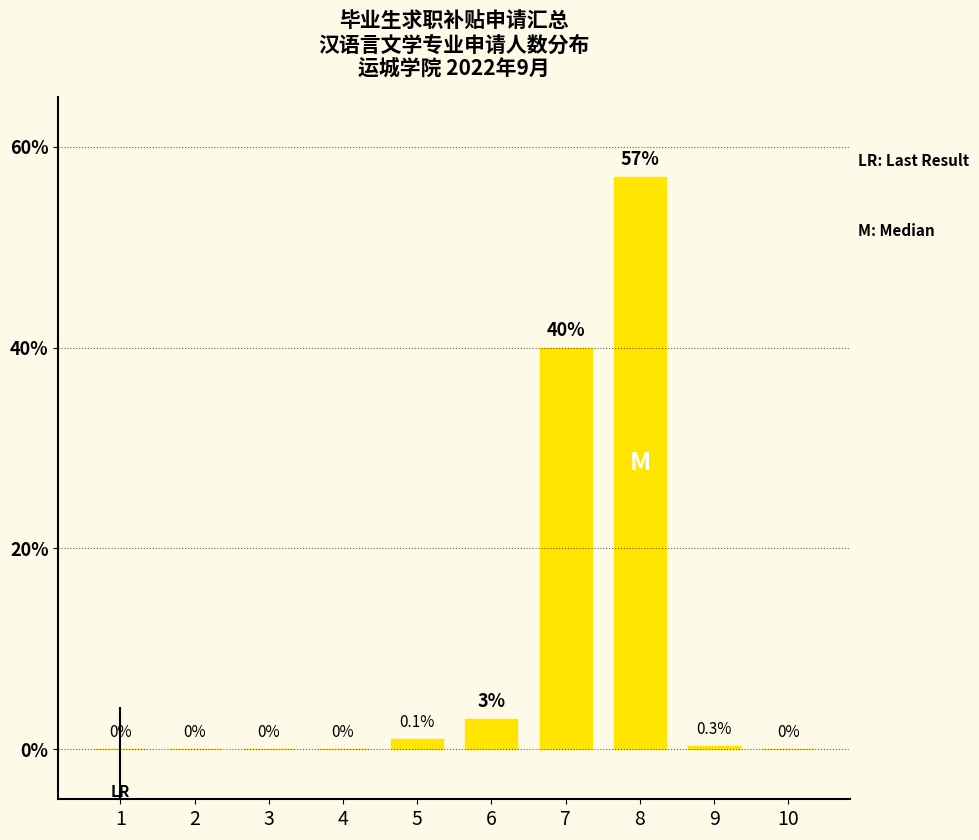

True or false: the data shows 0.0 at 4.

True